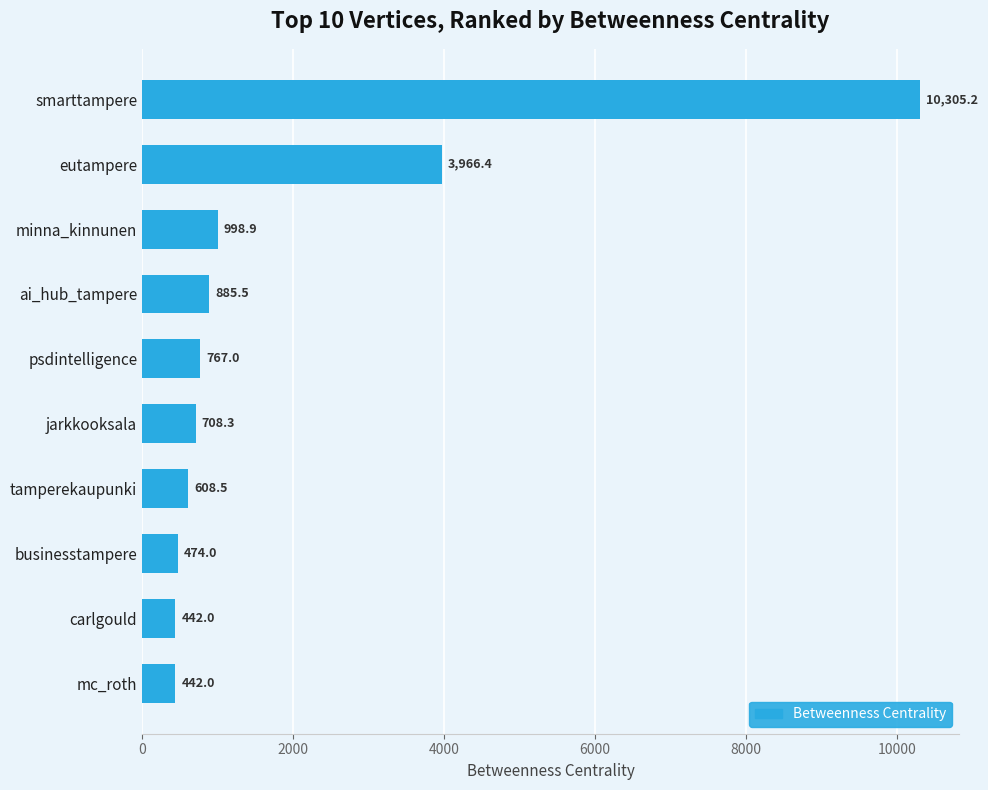

What position from the bottom is businesstampere?

3